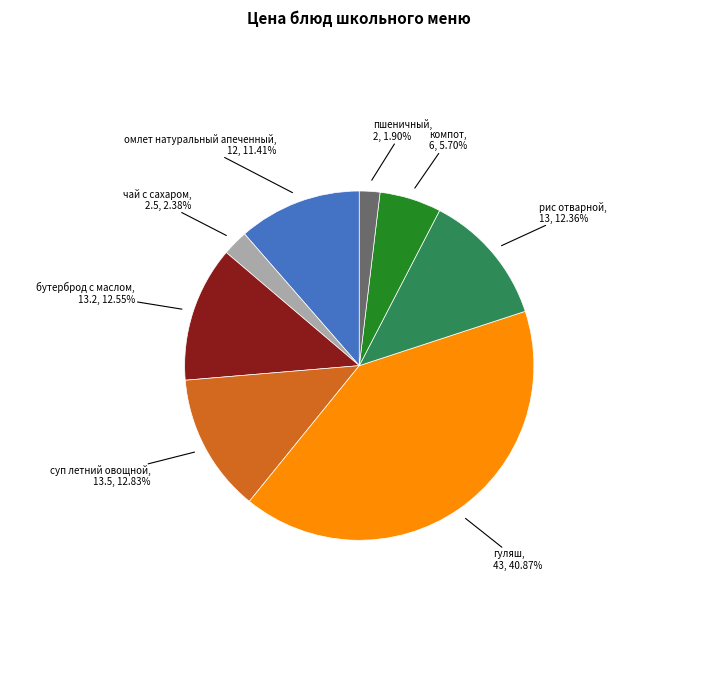

Does any single category account for the majority?

No